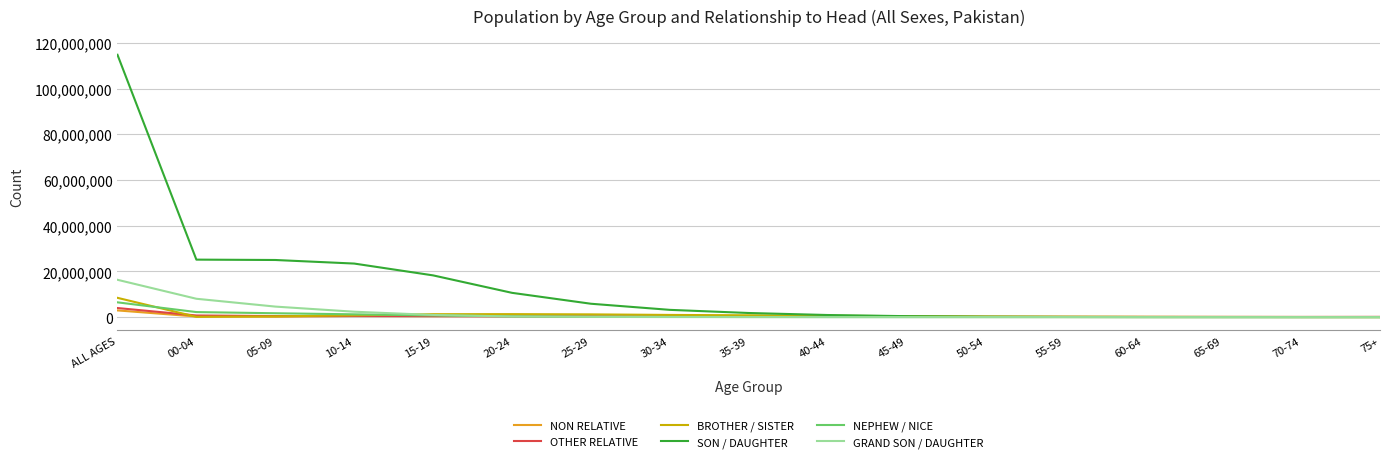

Which series ends up on top after the final intersection of GRAND SON / DAUGHTER and NON RELATIVE?

NON RELATIVE